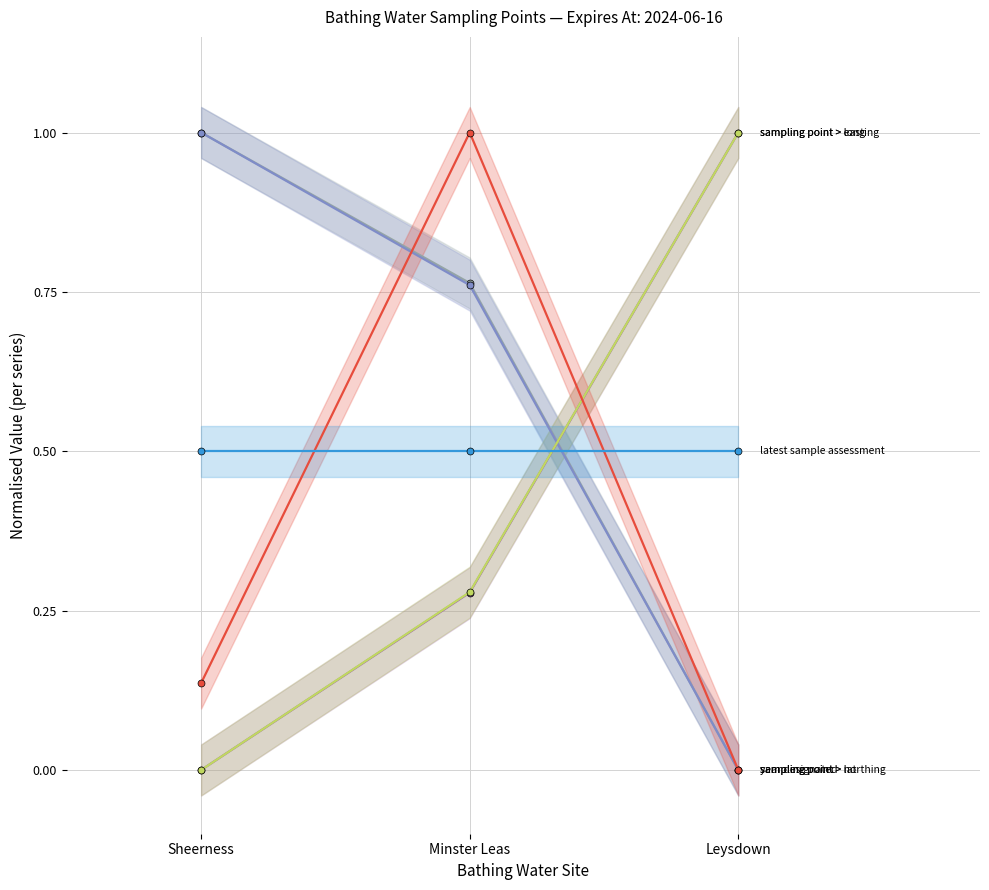

How many series are shown in this chart?

6